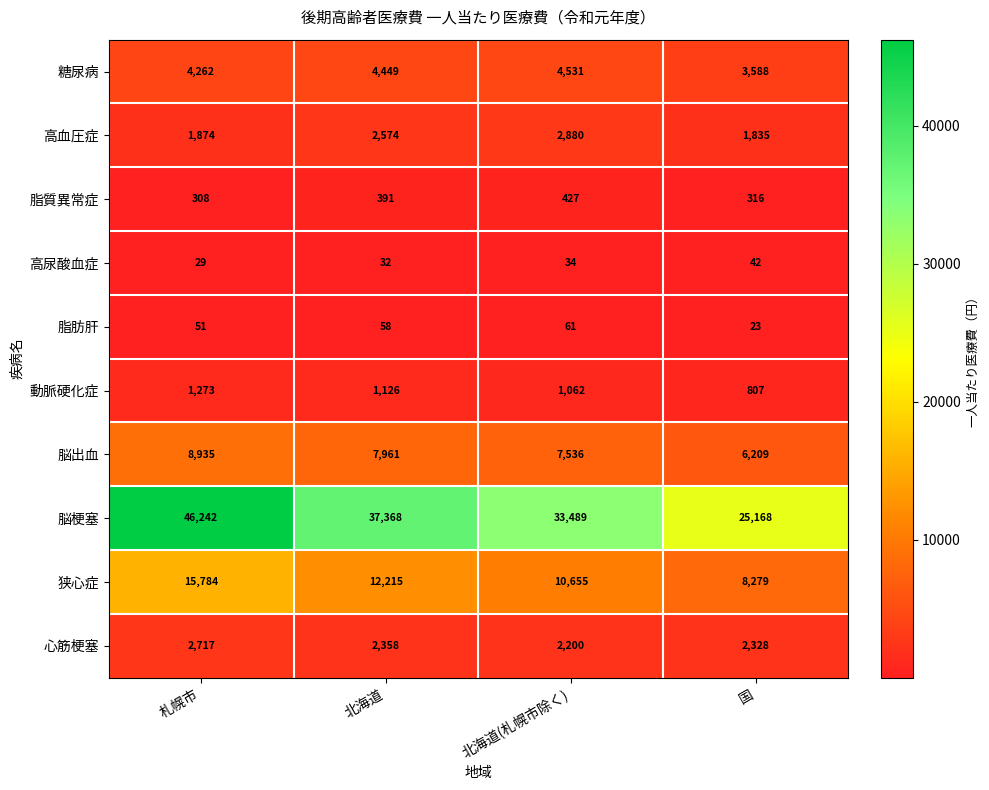

Which series has the widest spread of values?

脳梗塞